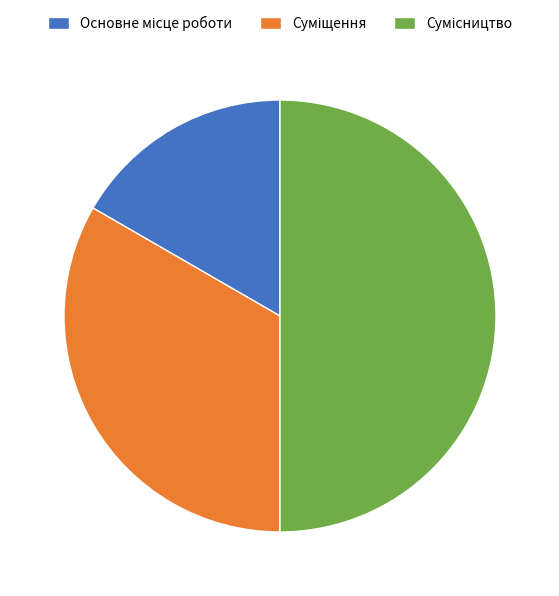

Which slice is the largest?

Сумісництво